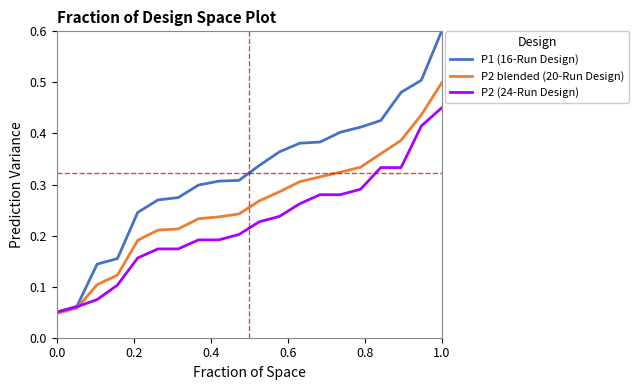

Which series has the largest total across all categories?

P1 (16-Run Design)